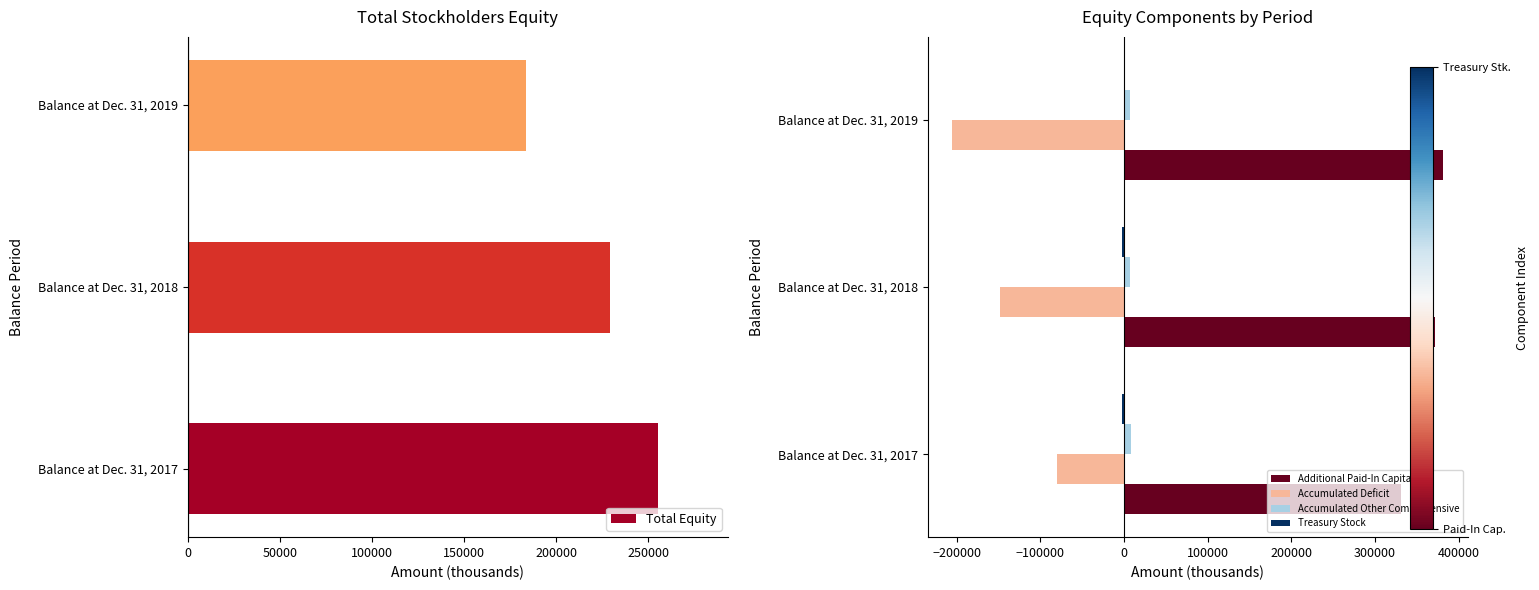

How many bars are there in total?

15